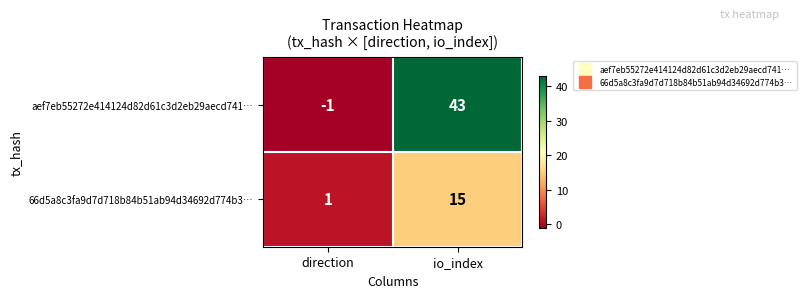

Reading left to right, list all the values displayed in this chart.

aef7eb55272e414124d82d61c3d2eb29aecd741…: -1	43
66d5a8c3fa9d7d718b84b51ab94d34692d774b3…: 1	15